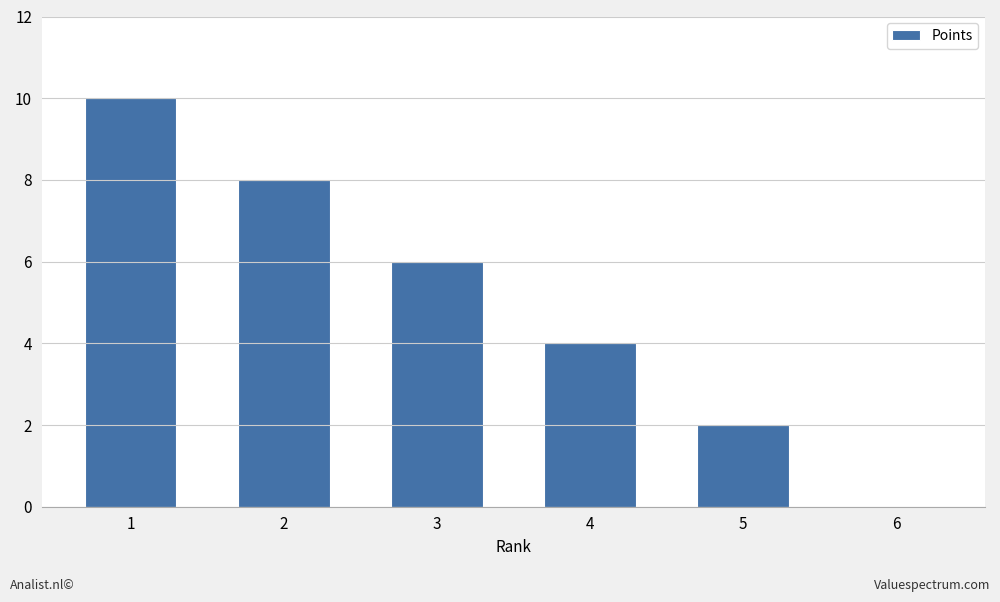

What is the sum of all values?

30